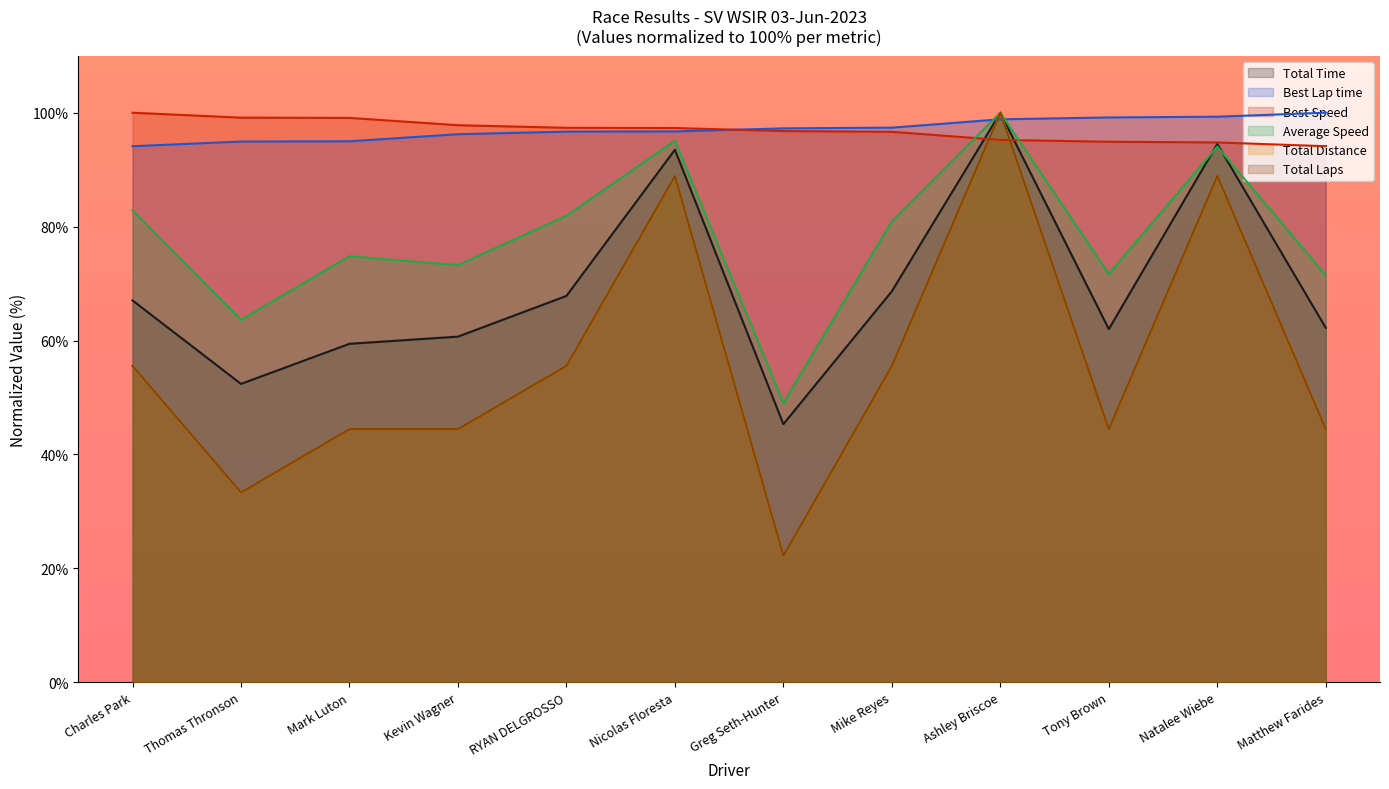

Where is the first local maximum for Average Speed?

Mark Luton